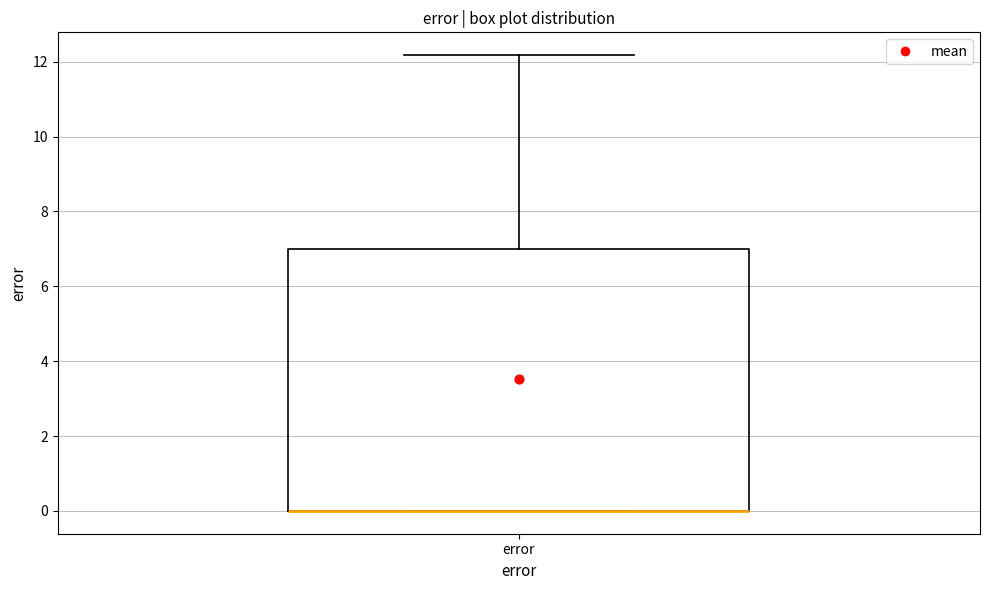

Where is the lower edge of the box for error on the y-axis? The values are not printed on the chart, so give them approximately, as read against the axis.

0.0